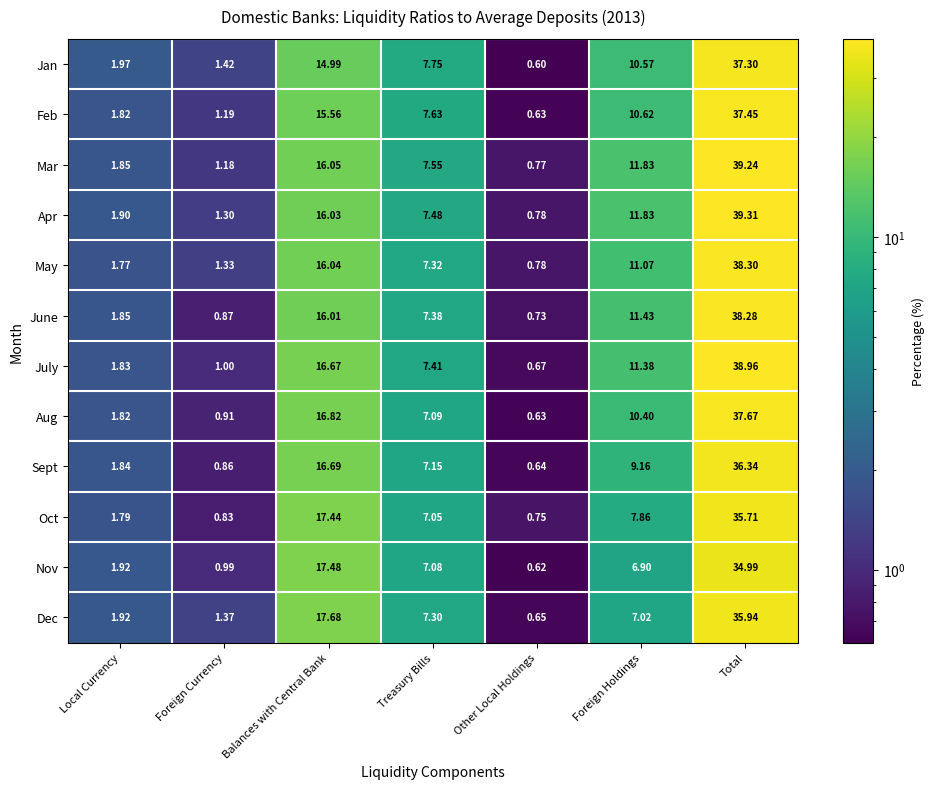

Which series has the largest total across all categories?

Apr